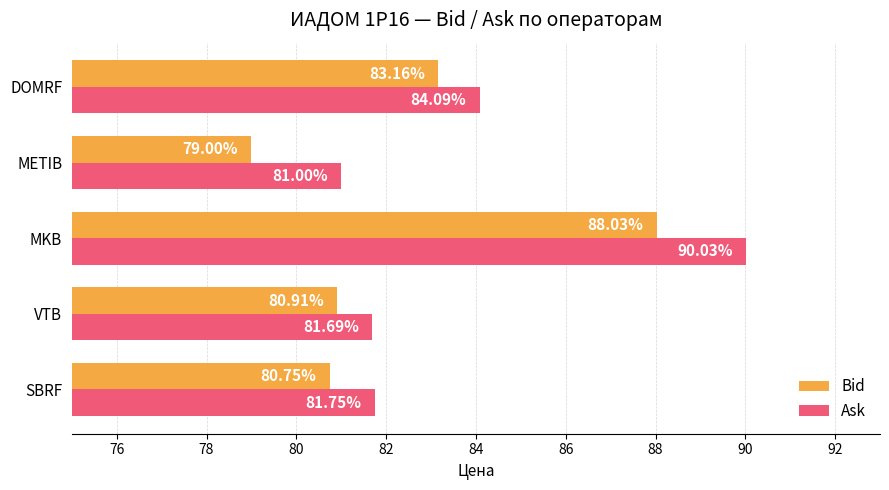

Where is Ask nearest to the value 85?

DOMRF